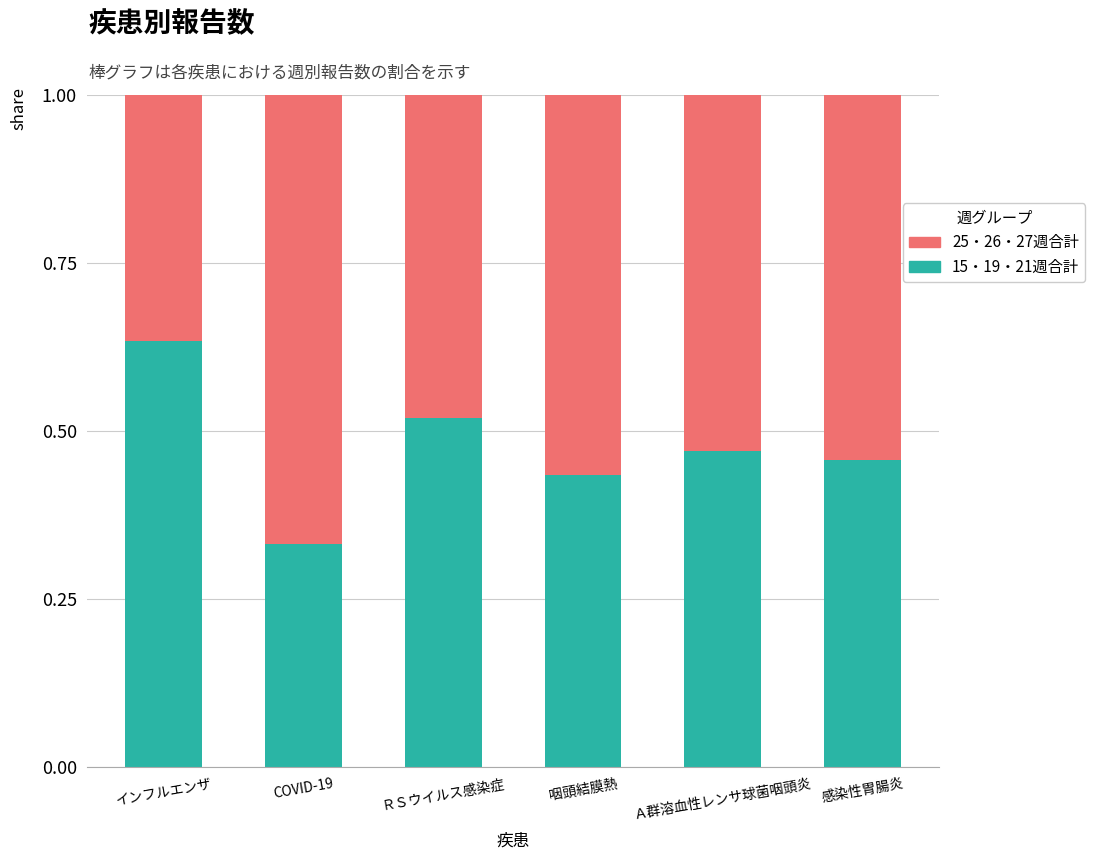

What is the sum of all 15・19・21週合計 values?

2.8